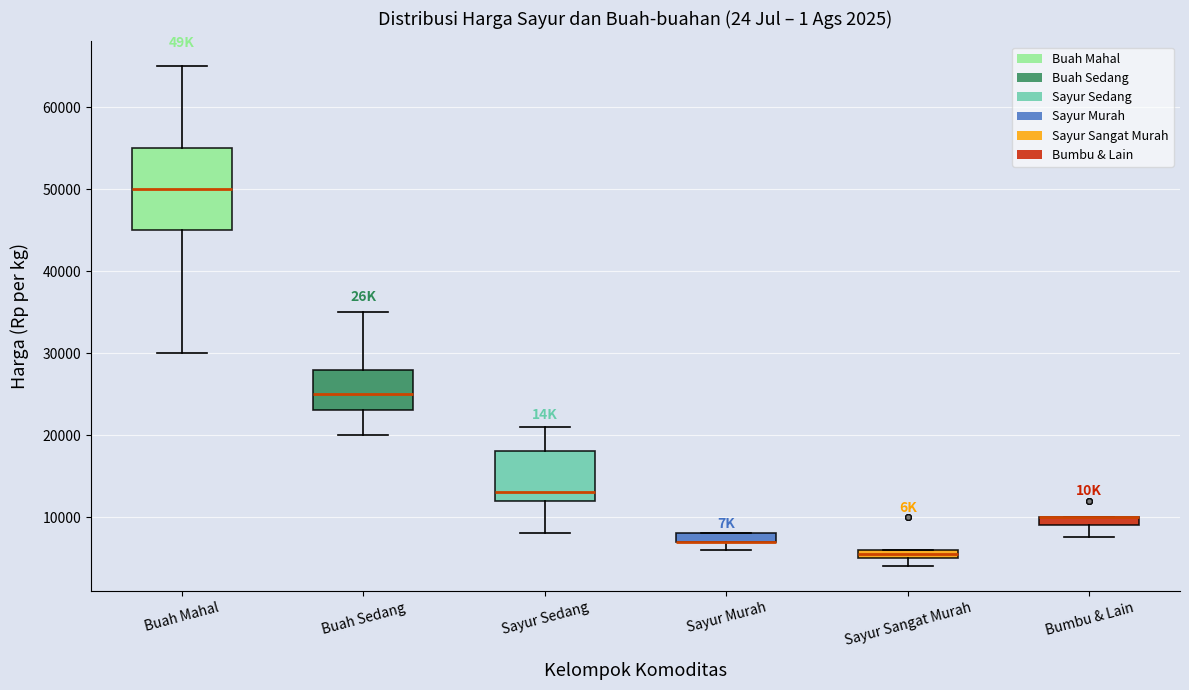

Comparing the boxes themselves (not the whiskers), which one is the tallest?

Buah Mahal